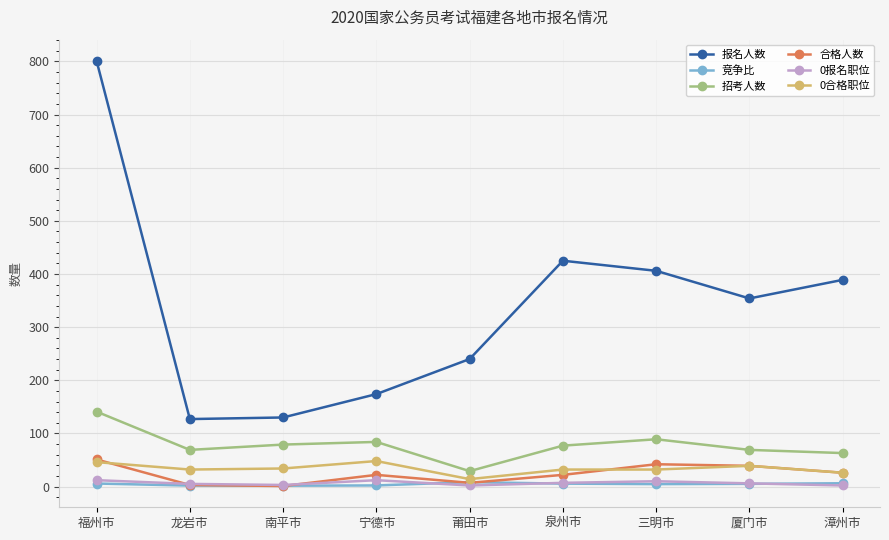

What is the maximum value shown in the chart?

801.0